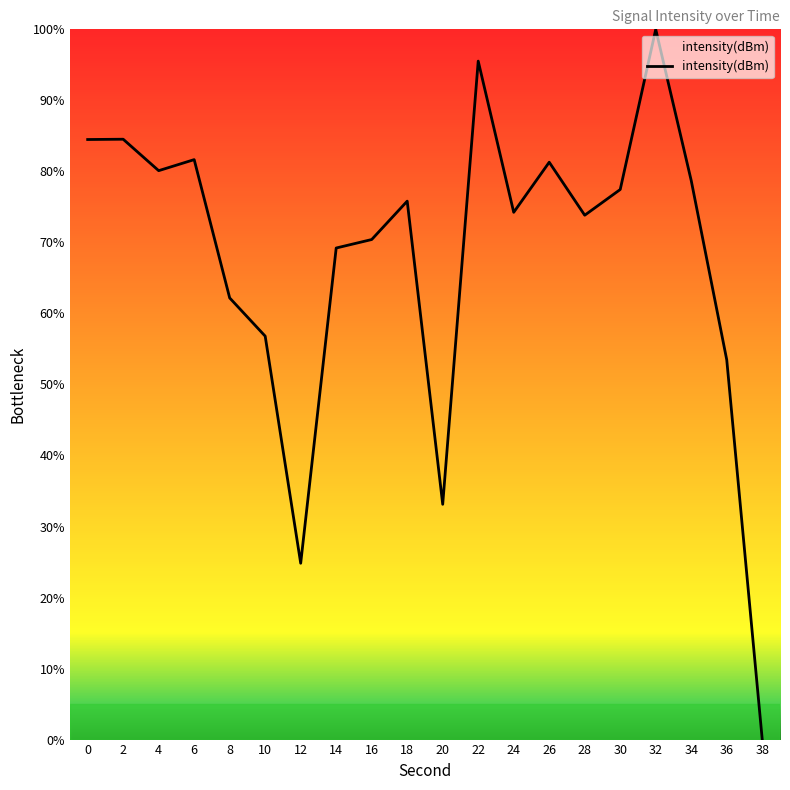

The chart shows a value of 75.8 at 18. True or false?

True